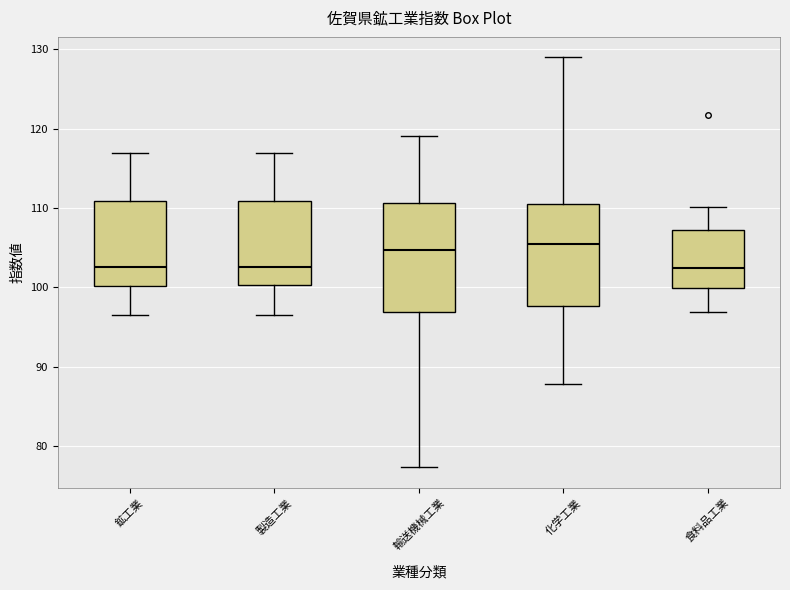

Reading left to right, transcribe this box plot: for each box, give where its median line is, the range the box spans, and where its two whiskers end, as read against the y-axis. The values are not printed on the chart, so give them approximately, as read against the axis.

鉱工業: median 103, box 100 to 111, whiskers 97 to 117
製造工業: median 103, box 100 to 111, whiskers 97 to 117
輸送機械工業: median 105, box 97 to 111, whiskers 77 to 119
化学工業: median 105, box 98 to 111, whiskers 88 to 129
食料品工業: median 102, box 100 to 107, whiskers 97 to 110